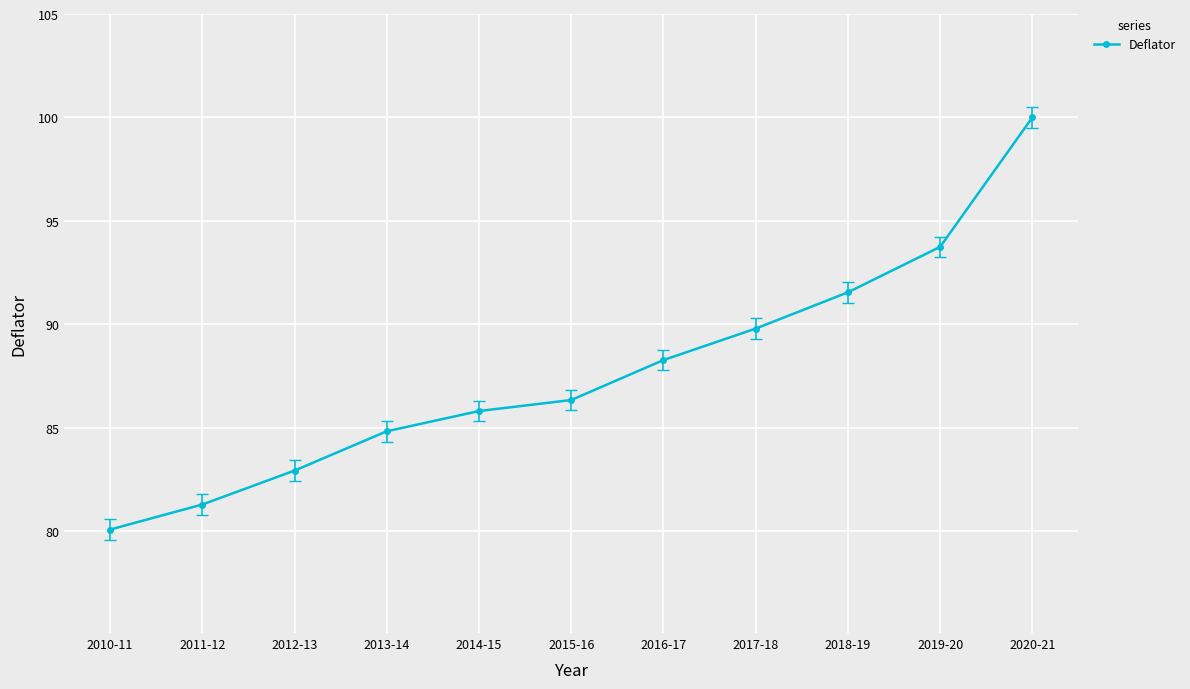

At which category does the chart reach its minimum across all series?

2010-11